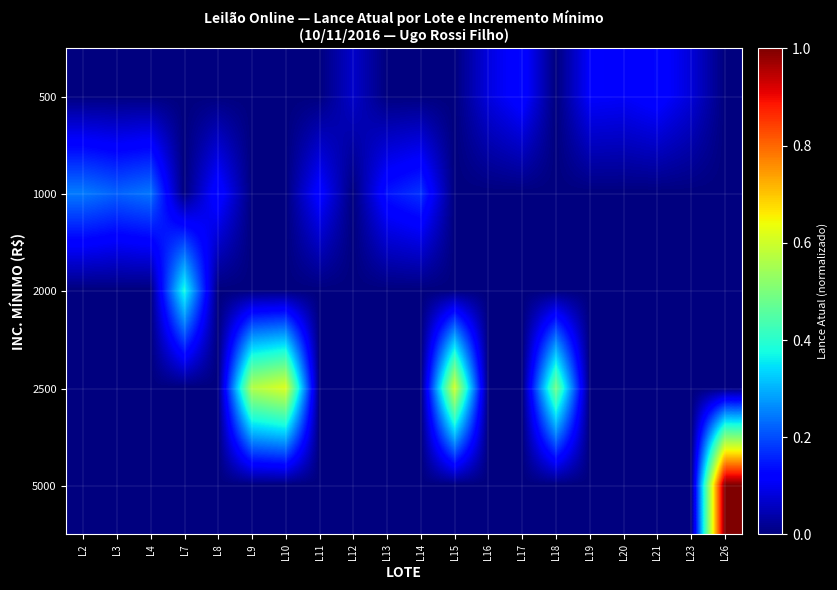

At which category is the sum across all series the highest?

L26